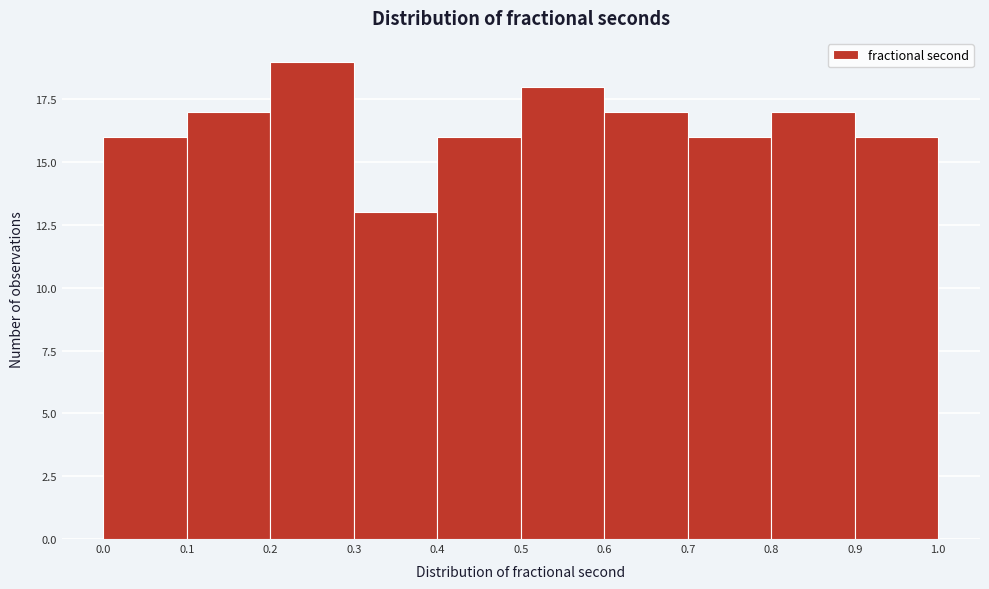

Reading left to right, list every bar in this chart as the range it spans on the x-axis followed by its height. The values are not printed on the chart, so give them approximately, as read against the axis.

0.0 to 0.1: 16
0.1 to 0.2: 17
0.2 to 0.3: 19
0.3 to 0.4: 13
0.4 to 0.5: 16
0.5 to 0.6: 18
0.6 to 0.7: 17
0.7 to 0.8: 16
0.8 to 0.9: 17
0.9 to 1.0: 16